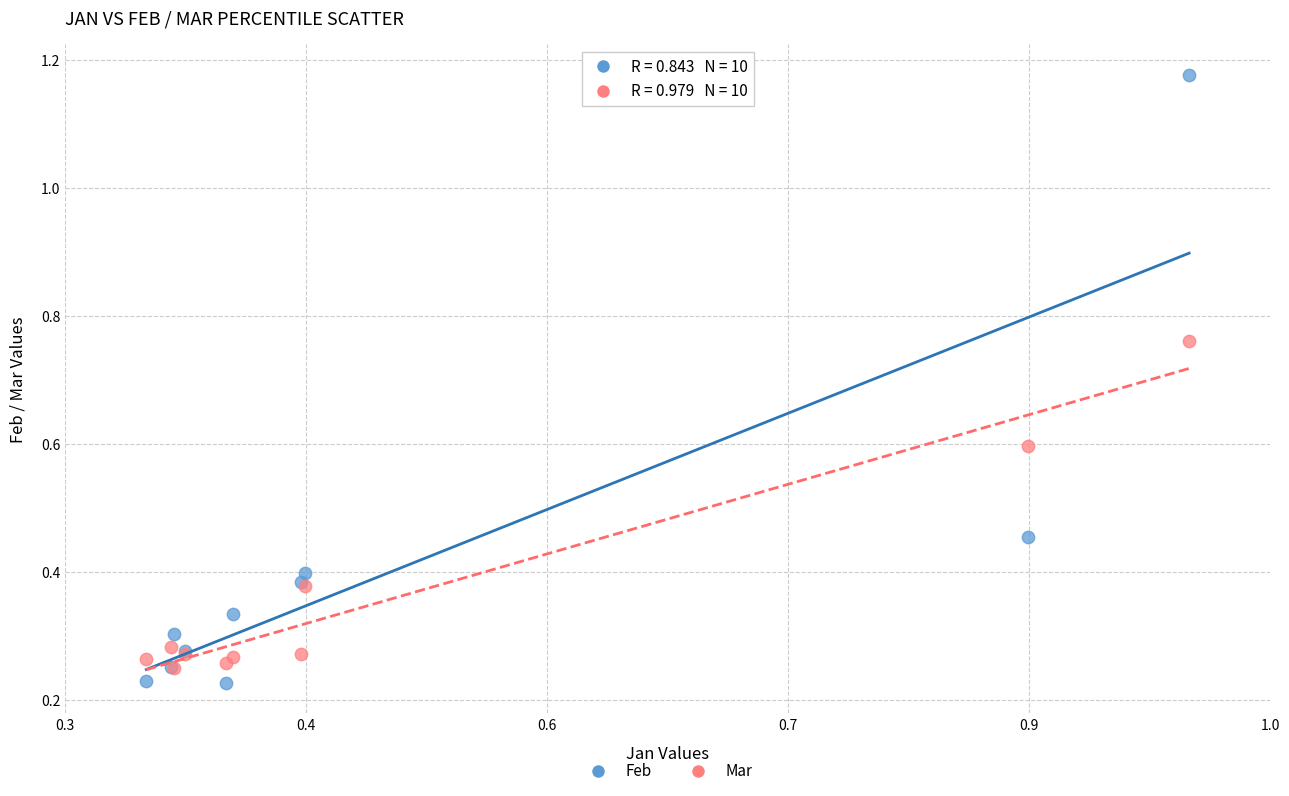

What are all the series names shown in the legend?

Feb, Mar